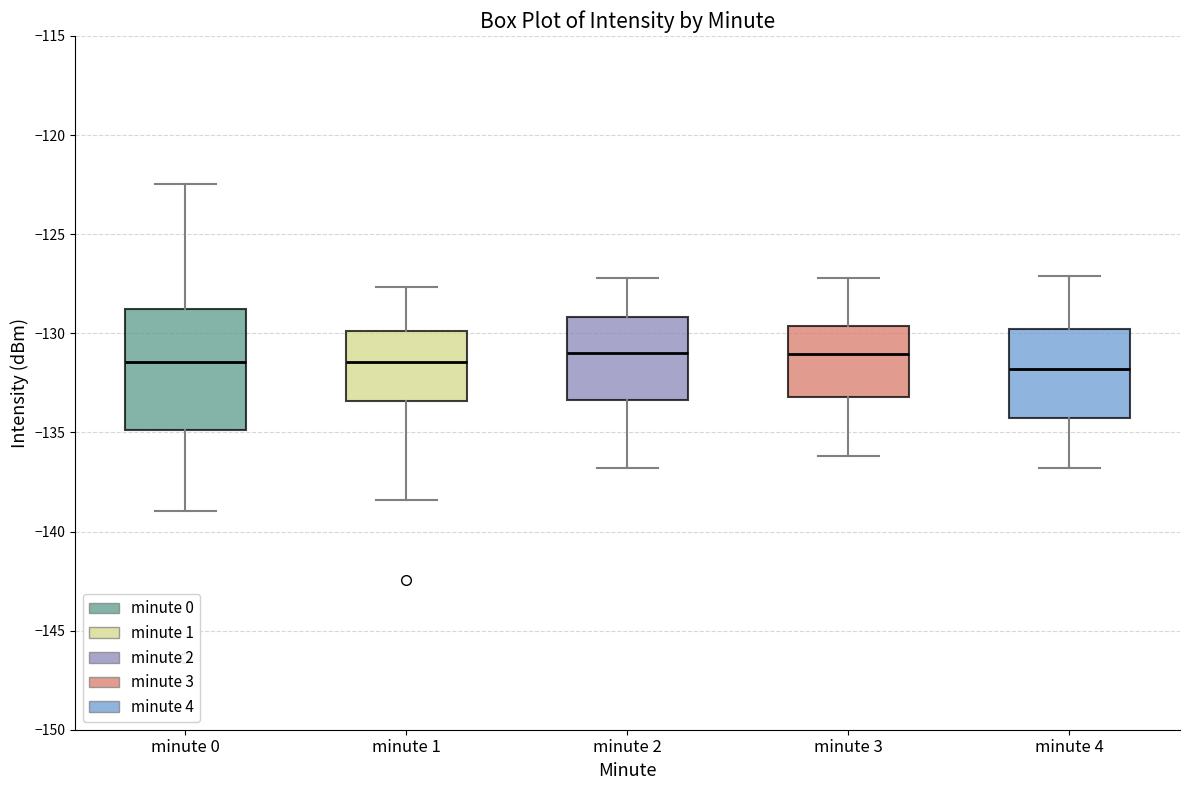

Comparing the boxes themselves (not the whiskers), which one is the tallest?

minute 0